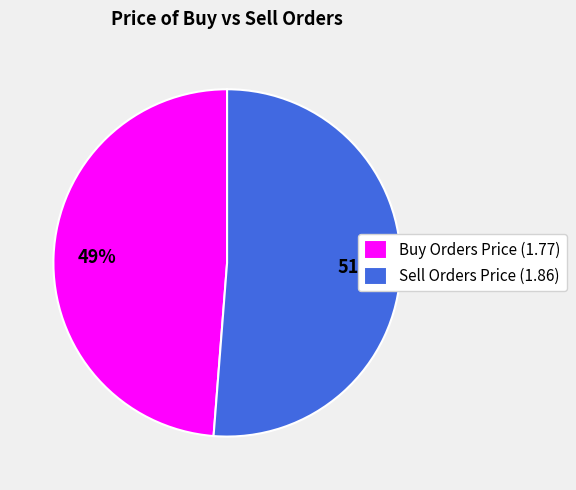

What is the largest slice in the pie chart?

Sell Orders Price (1.86)